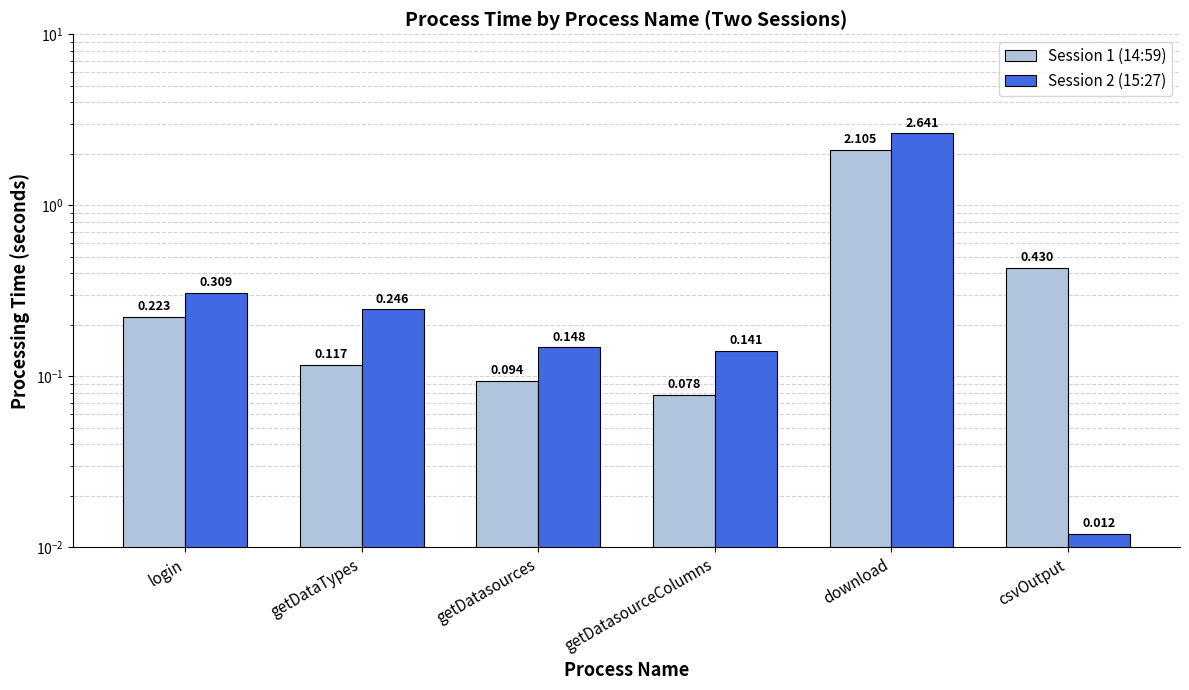

Which series has the largest total across all categories?

Session 2 (15:27)